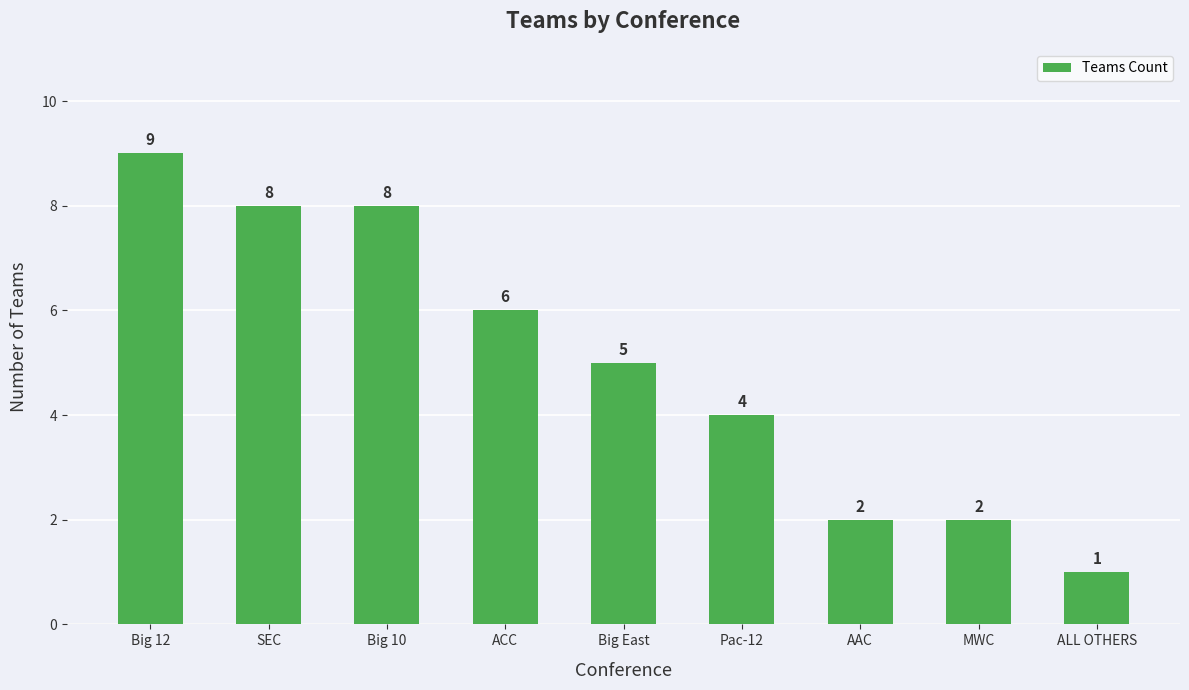

What is the difference between the maximum and minimum values?

8